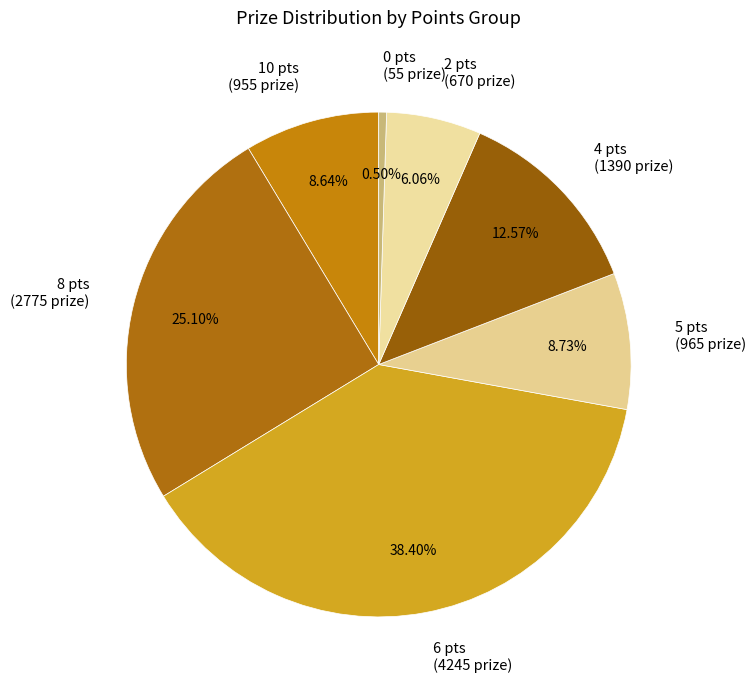

Do 0 pts (55 prize) and 4 pts (1390 prize) together represent more than half of the pie?

No